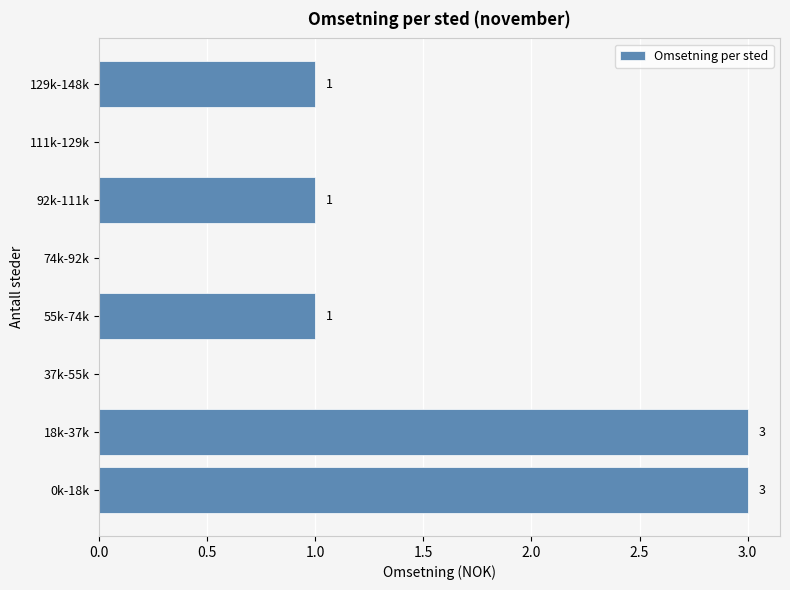

Reading bottom to top, extract all data points from this chart.

0k-18k=3	18k-37k=3	37k-55k=0	55k-74k=1	74k-92k=0	92k-111k=1	111k-129k=0	129k-148k=1